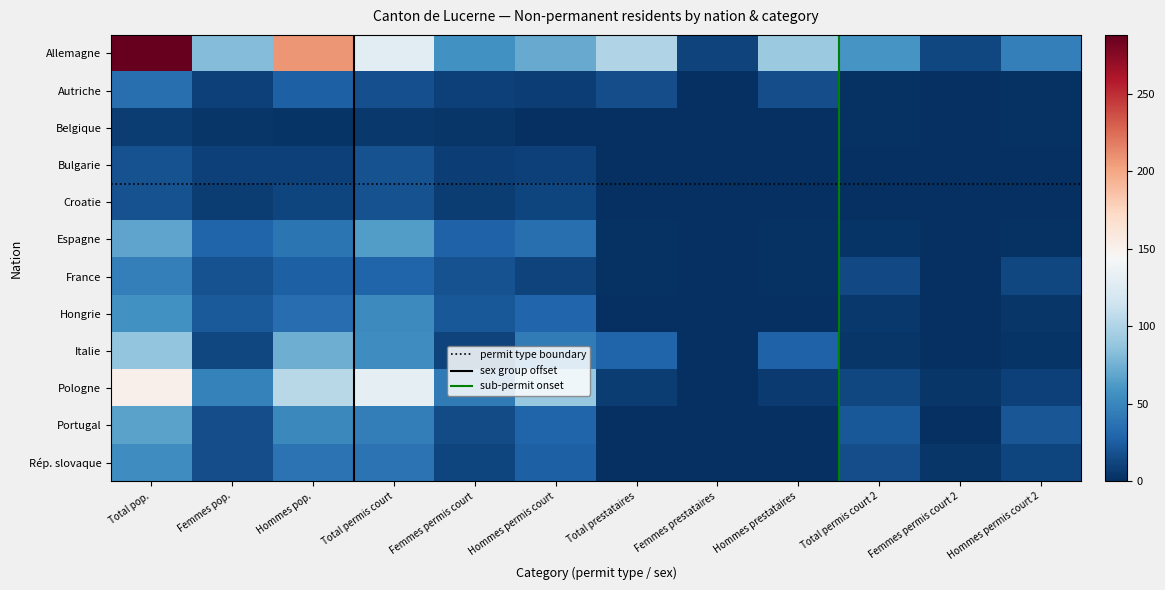

Reading left to right, what are all the values shown in this chart?

Allemagne: 288	81	207	128	57	71	101	11	90	59	13	46
Autriche: 35	9	26	17	9	8	16	0	16	2	0	2
Belgique: 7	4	3	5	4	1	0	0	0	2	0	2
Bulgarie: 19	9	10	18	8	10	0	0	0	1	1	0
Croatie: 19	7	12	19	7	12	0	0	0	0	0	0
Espagne: 68	29	39	63	28	35	2	0	2	3	1	2
France: 45	19	26	29	18	11	2	0	2	14	1	13
Hongrie: 57	23	34	52	22	30	0	0	0	5	1	4
Italie: 87	13	74	54	11	43	29	1	28	4	1	3
Pologne: 151	47	104	131	42	89	7	1	6	13	4	9
Portugal: 67	16	51	44	15	29	1	0	1	22	1	21
Rép. slovaque: 54	16	38	38	12	26	0	0	0	16	4	12